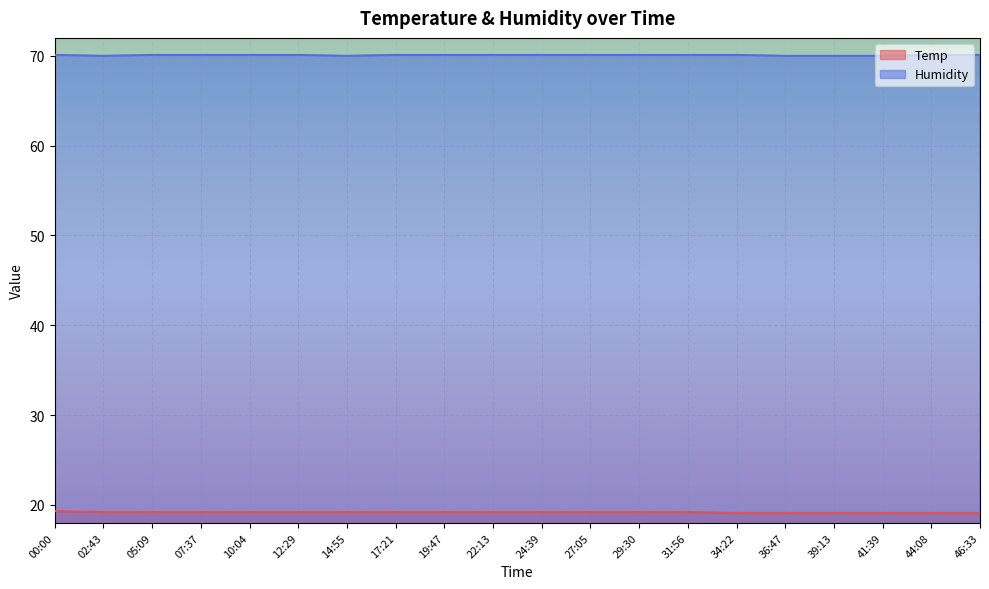

What is the value of the Temp point at the 4th from the left?

19.2